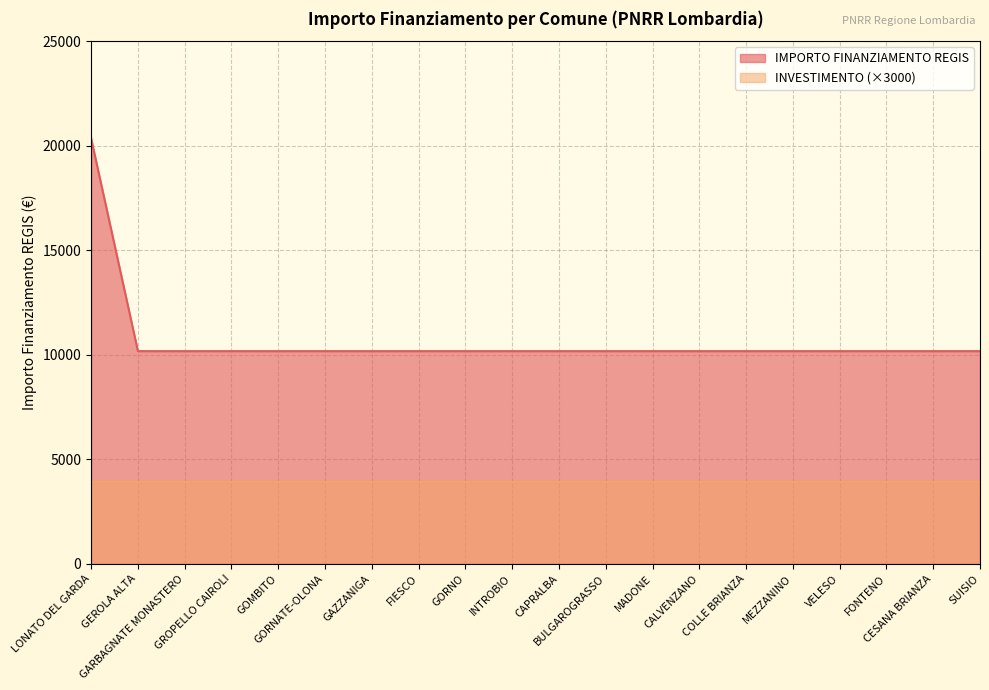

What is the greatest value displayed?

20344